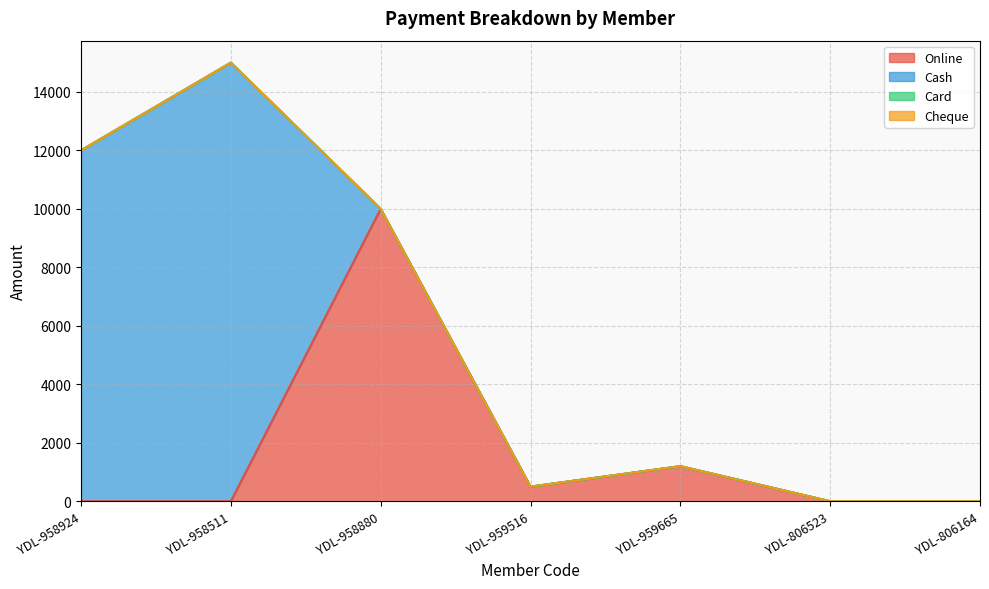

What is the difference between the highest and lowest values at YDL-958880?

10000